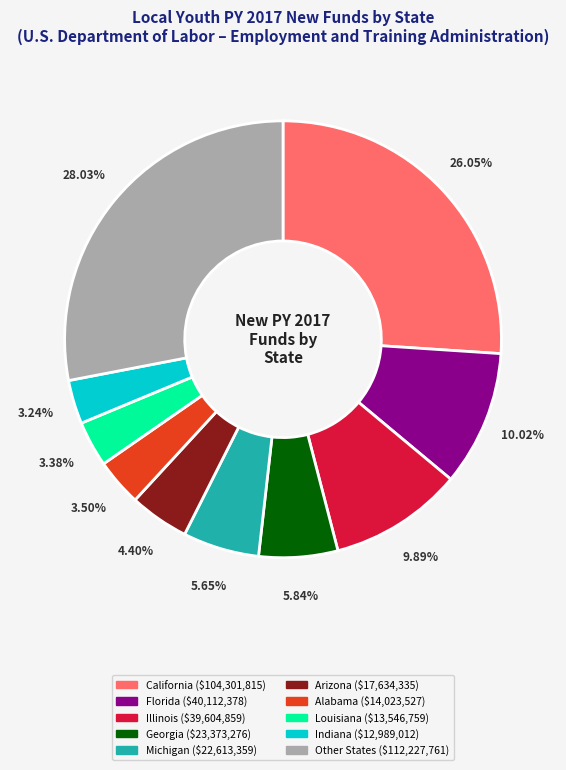

Is there any slice that represents more than half of the pie?

No